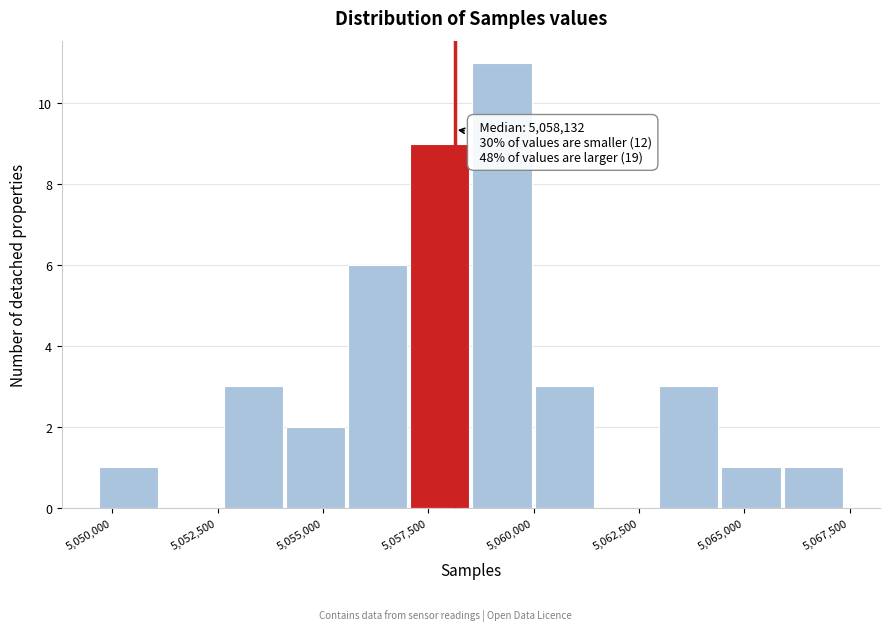

Read against the x-axis, roughly where is the centre of the tallest bar?

5059000